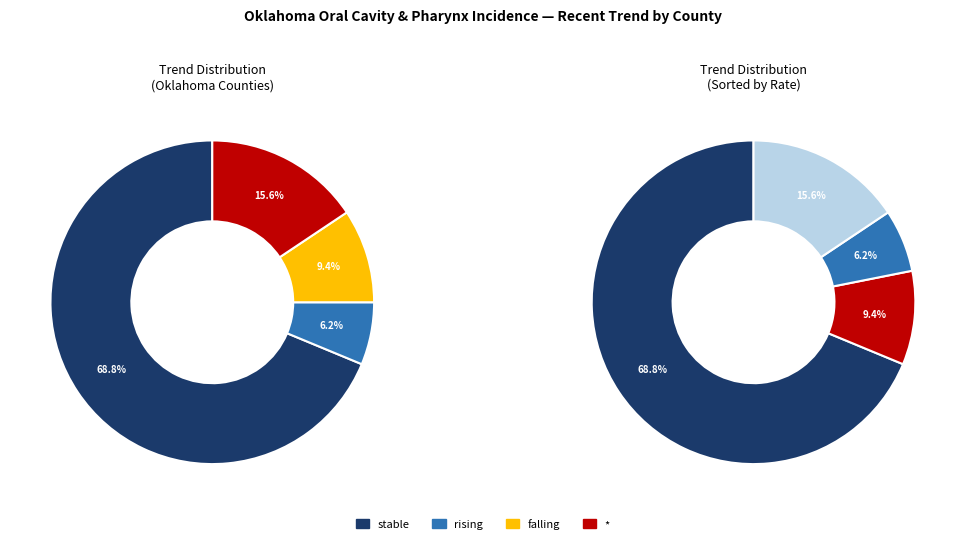

To the nearest percent, what is the difference between the falling and rising slice percentages?

3%